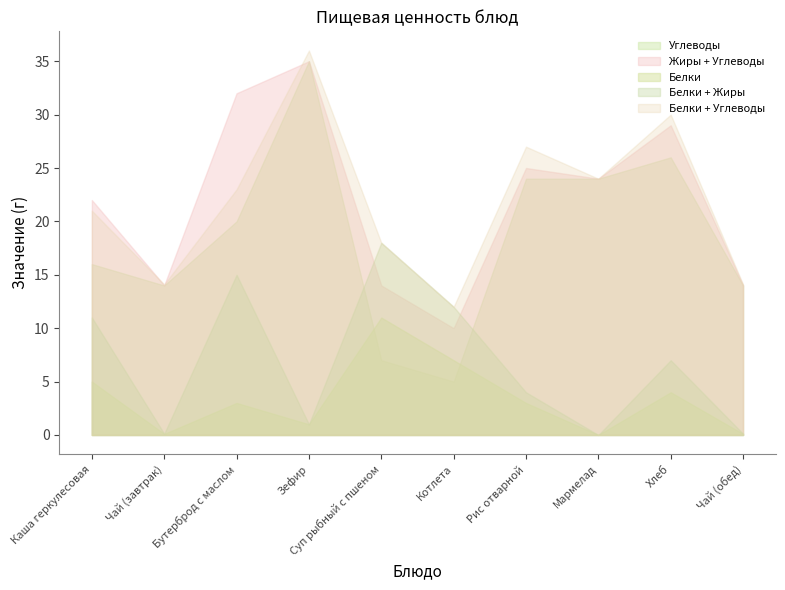

Which series has the widest spread of values?

Углеводы